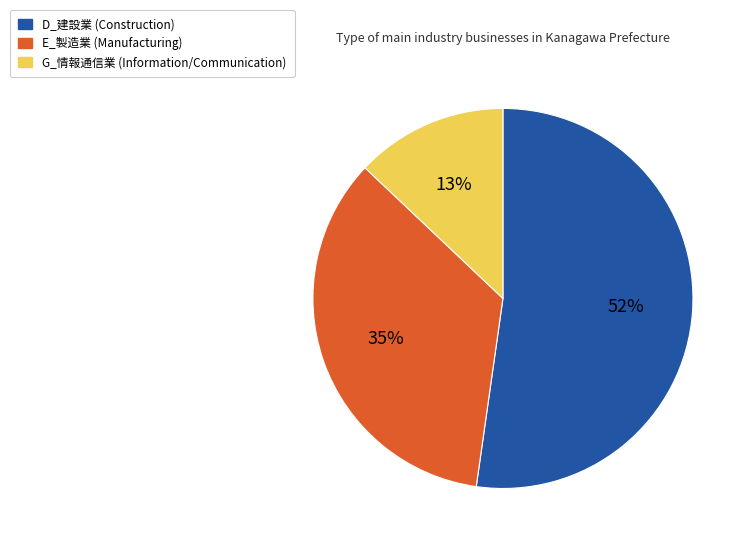

Count the number of slices in the pie.

3